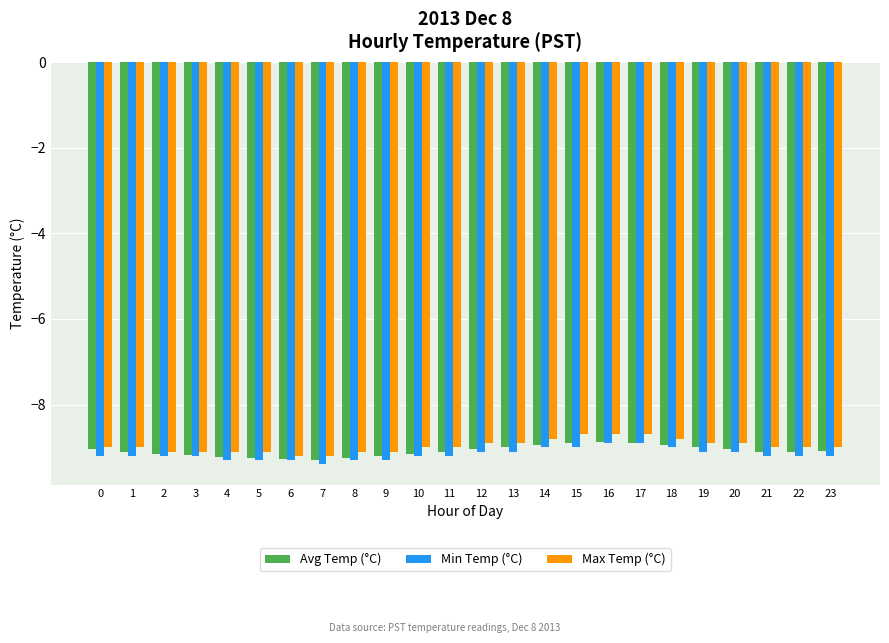

What is the difference between the second highest and minimum values in the Avg Temp (°C) series?

0.4